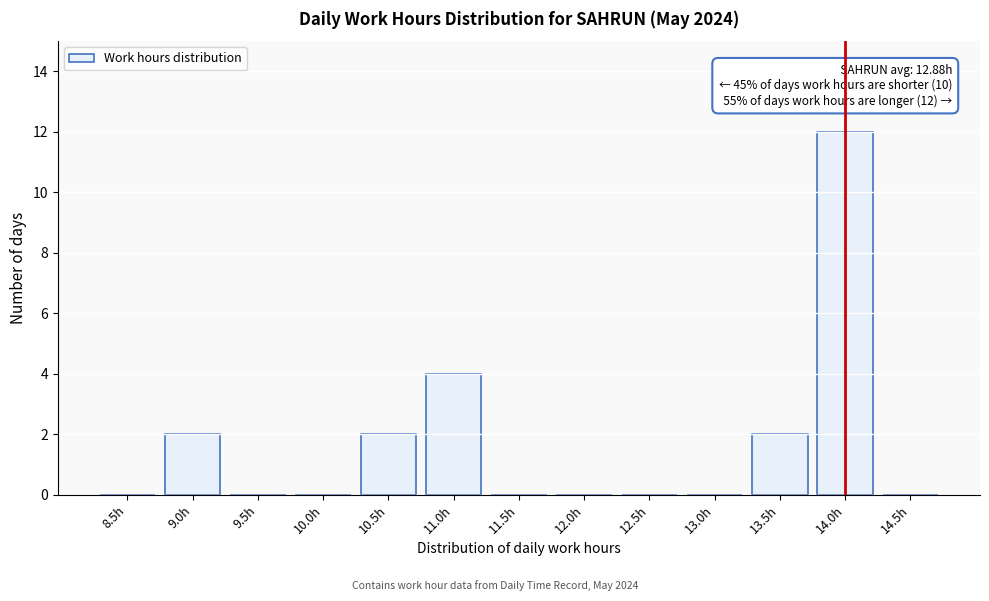

Reading right to left, what are all the values shown in this chart?

14.5h=0	14.0h=12	13.5h=2	13.0h=0	12.5h=0	12.0h=0	11.5h=0	11.0h=4	10.5h=2	10.0h=0	9.5h=0	9.0h=2	8.5h=0